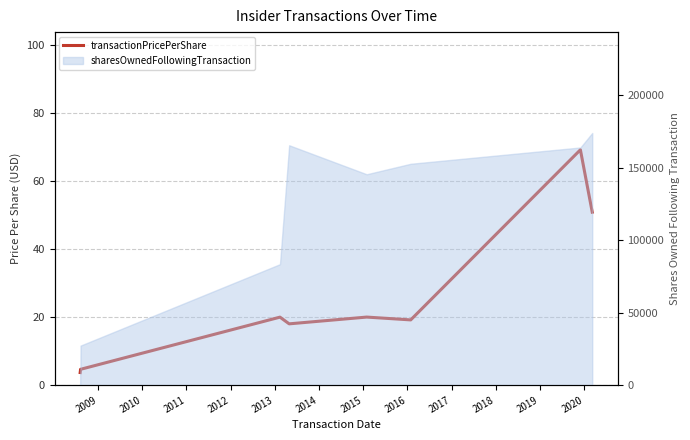

True or false: there are more than 2 points higher than both neighbors.

True